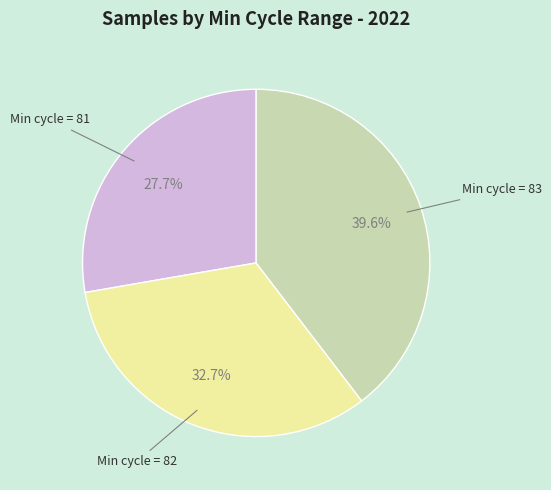

Is there a majority slice in this chart?

No